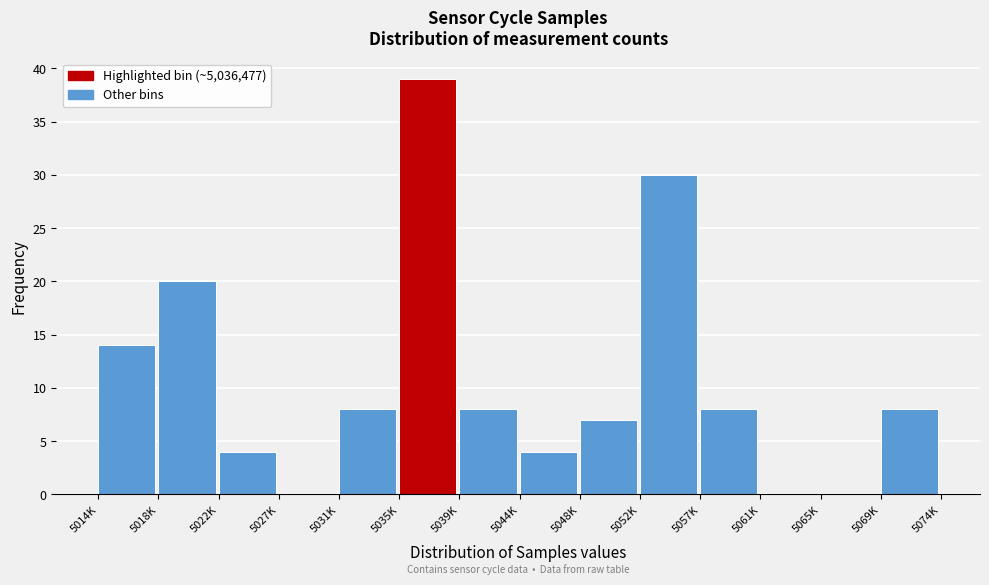

Reading right to left, list all the values displayed in this chart.

5069K=8	5065K=0	5061K=0	5057K=8	5052K=30	5048K=7	5044K=4	5039K=8	5035K=39	5031K=8	5027K=0	5022K=4	5018K=20	5014K=14